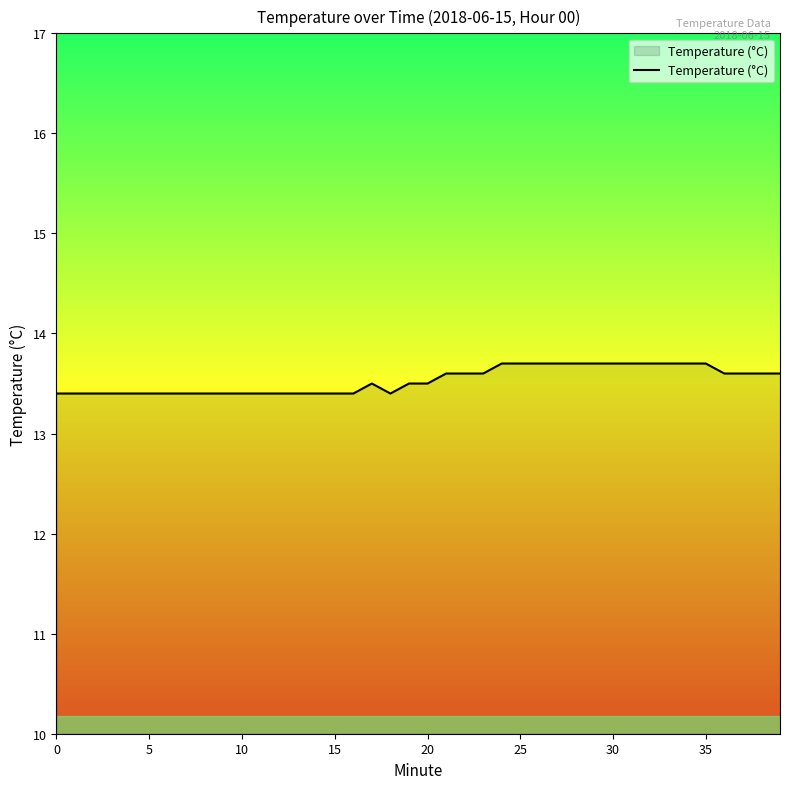

What is the average value?

13.5